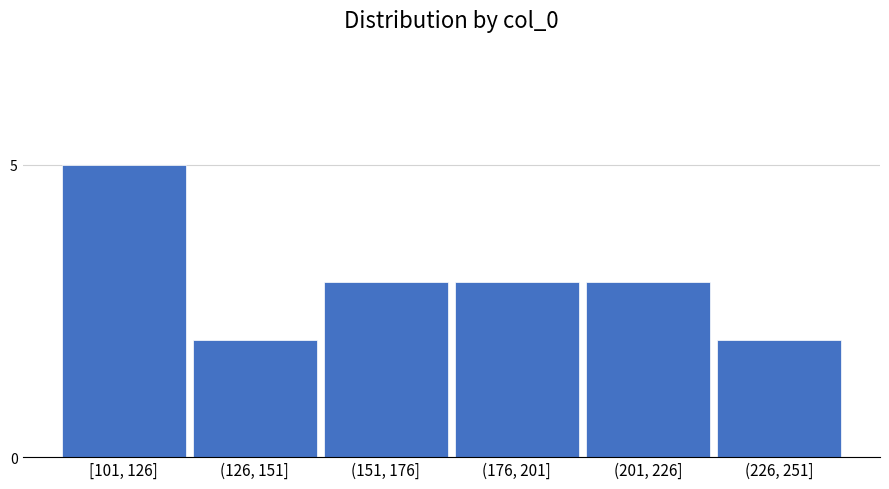

Reading left to right, transcribe all the data shown in this chart.

5	2	3	3	3	2